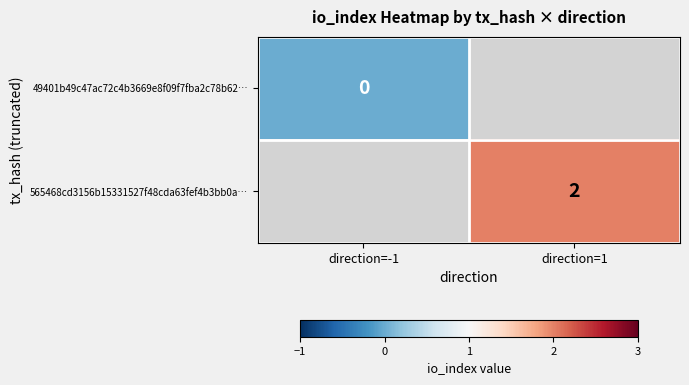

The 565468cd3156b15331527f48cda63fef4b3bb0a… series shows 2 at direction=1. True or false?

True